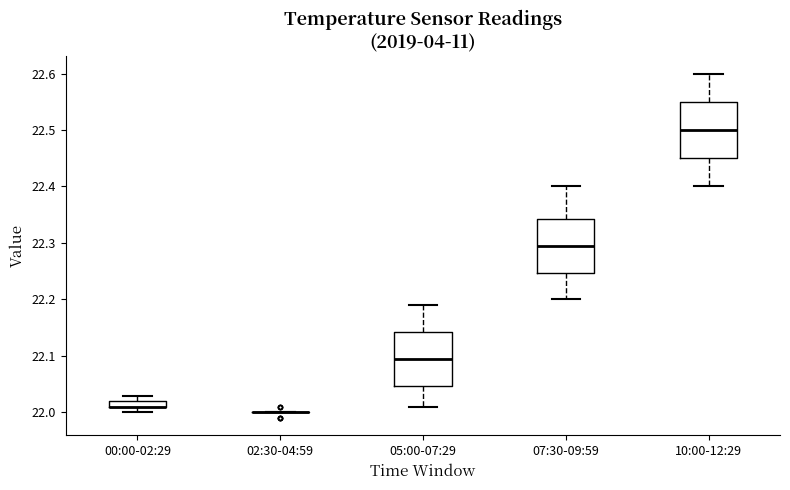

Where is the upper edge of the box for 05:00-07:29 on the y-axis? The values are not printed on the chart, so give them approximately, as read against the axis.

22.14